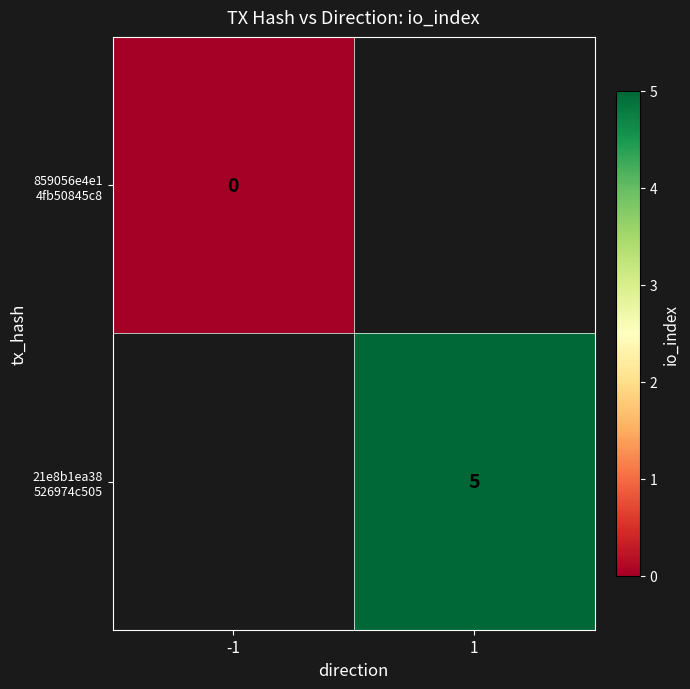

Which series has the largest range (max minus min)?

859056e4e1 4fb50845c8